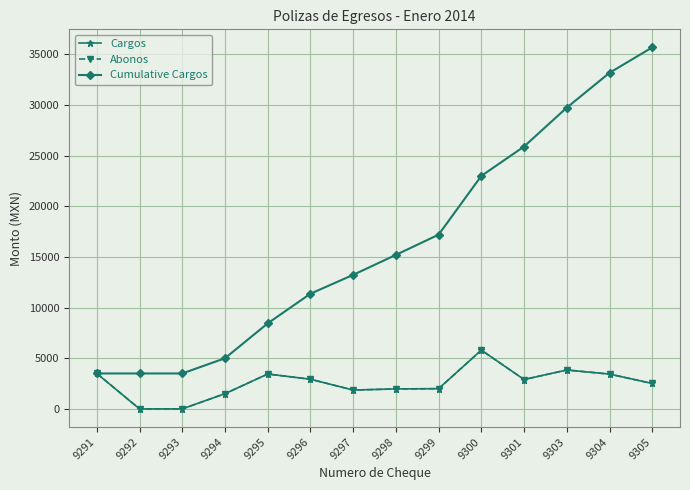

Reading right to left, extract all data points from this chart.

Cargos: 9305=2510.0	9304=3437.0	9303=3839.6	9301=2900.0	9300=5800.0	9299=1996.6	9298=1972.0	9297=1860.0	9296=2929.7	9295=3444.0	9294=1500.0	9293=0.0	9292=0.0	9291=3499.0
Abonos: 9305=2510.0	9304=3437.0	9303=3839.6	9301=2900.0	9300=5800.0	9299=1996.6	9298=1972.0	9297=1860.0	9296=2929.7	9295=3444.0	9294=1500.0	9293=0.0	9292=0.0	9291=3499.0
Cumulative Cargos: 9305=35687.8	9304=33177.9	9303=29740.9	9301=25901.3	9300=23001.3	9299=17201.3	9298=15204.6	9297=13232.6	9296=11372.6	9295=8443.0	9294=4999.0	9293=3499.0	9292=3499.0	9291=3499.0